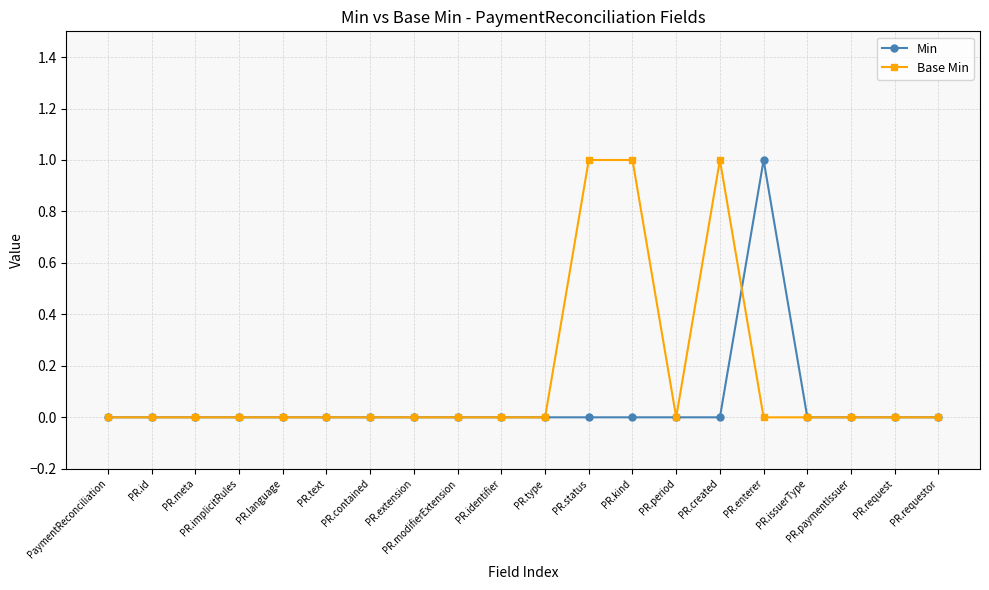

The value of Min at PR.issuerType is 0. True or false?

True